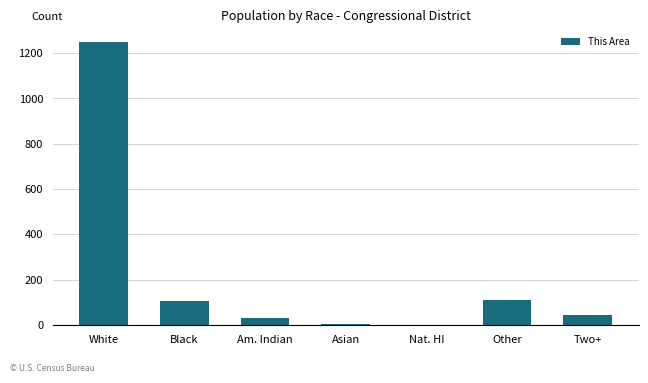

Is it true that the value at Other is 169?

False